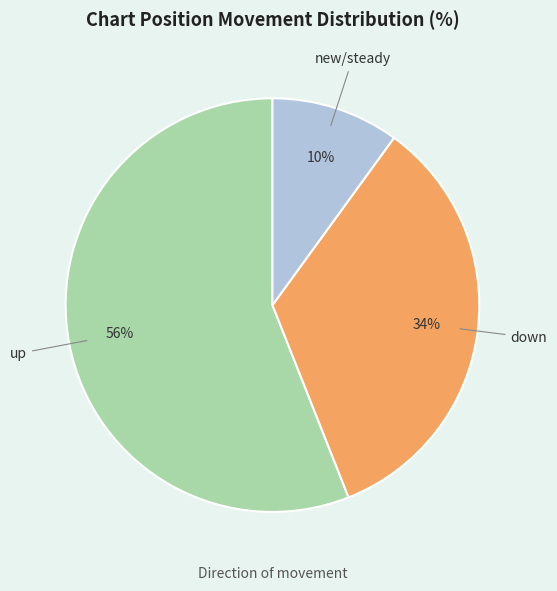

Does any single category account for the majority?

Yes